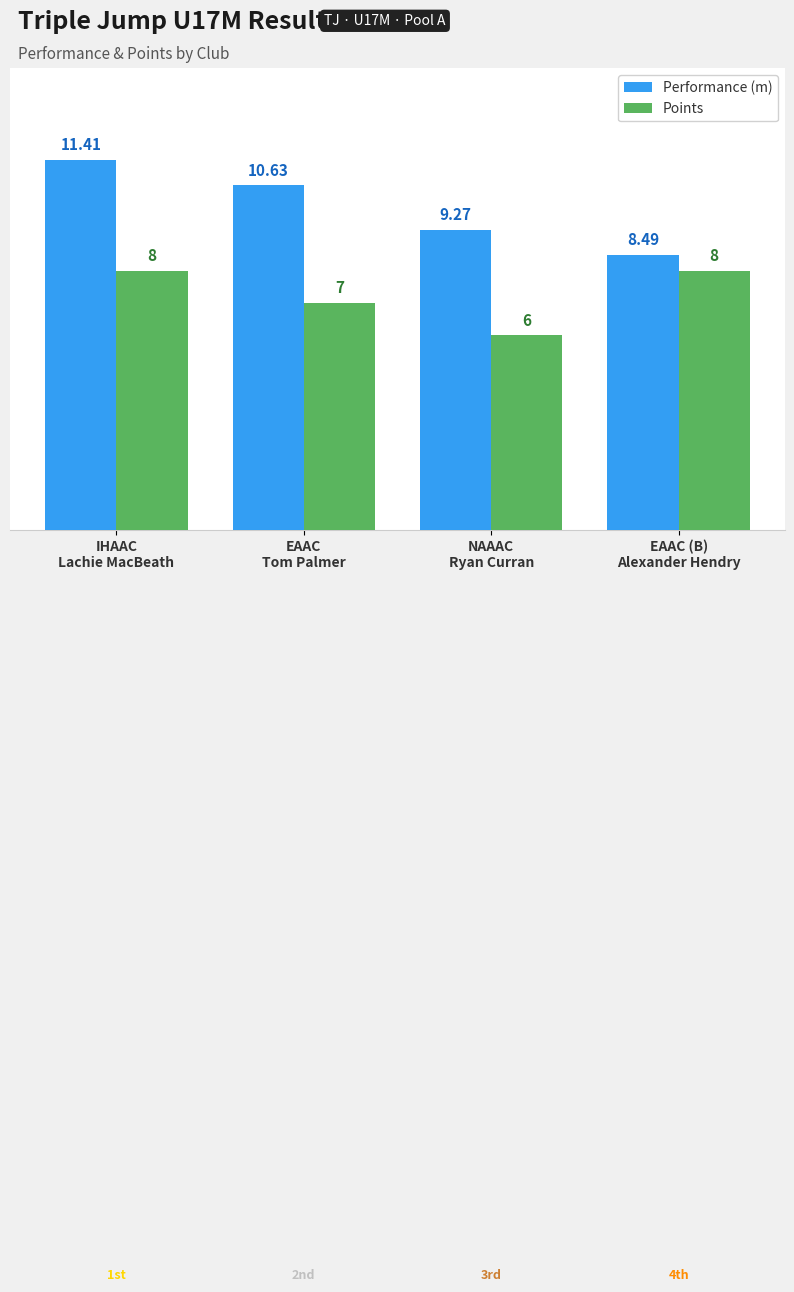

Is it true that Performance (m) equals 17.2 at EAAC
Tom Palmer?

False